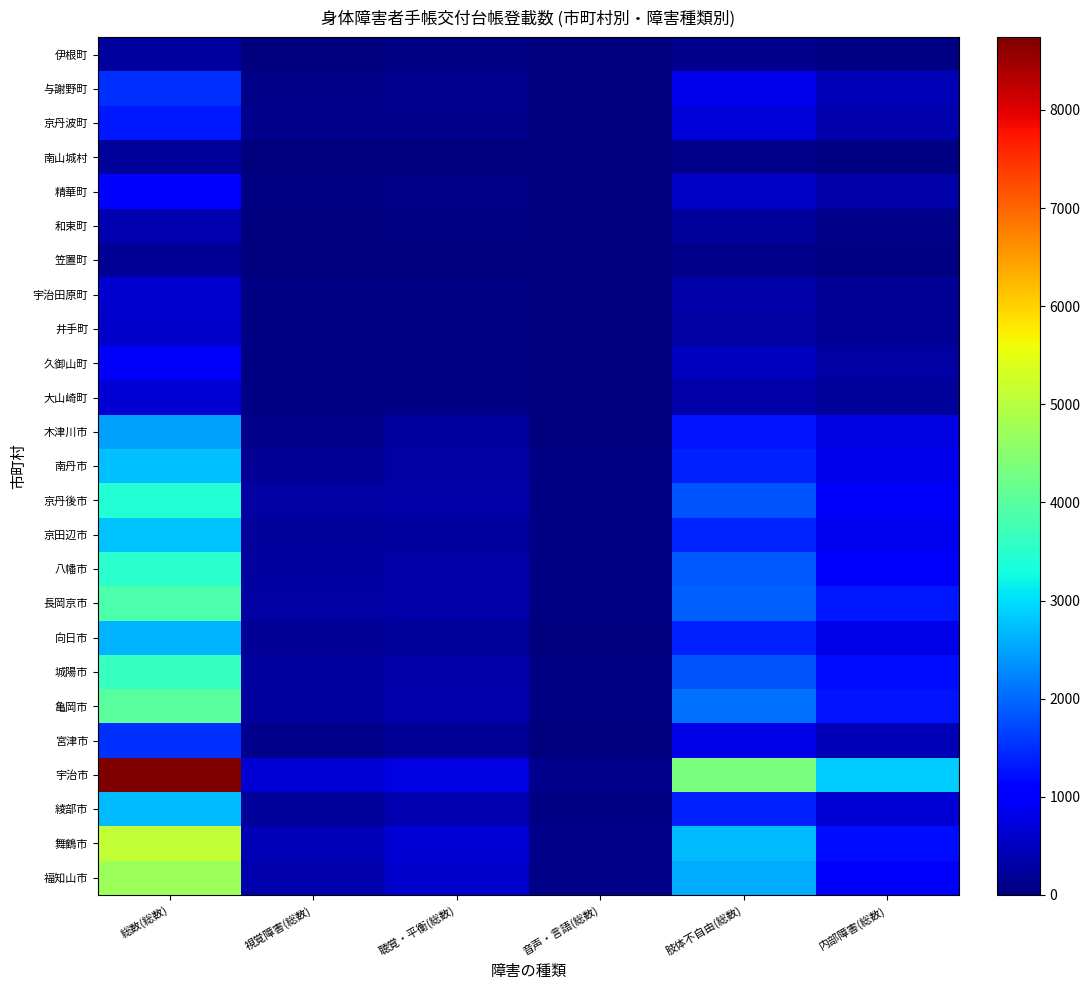

Which label corresponds to the smallest value in the chart?

音声・言語(総数)